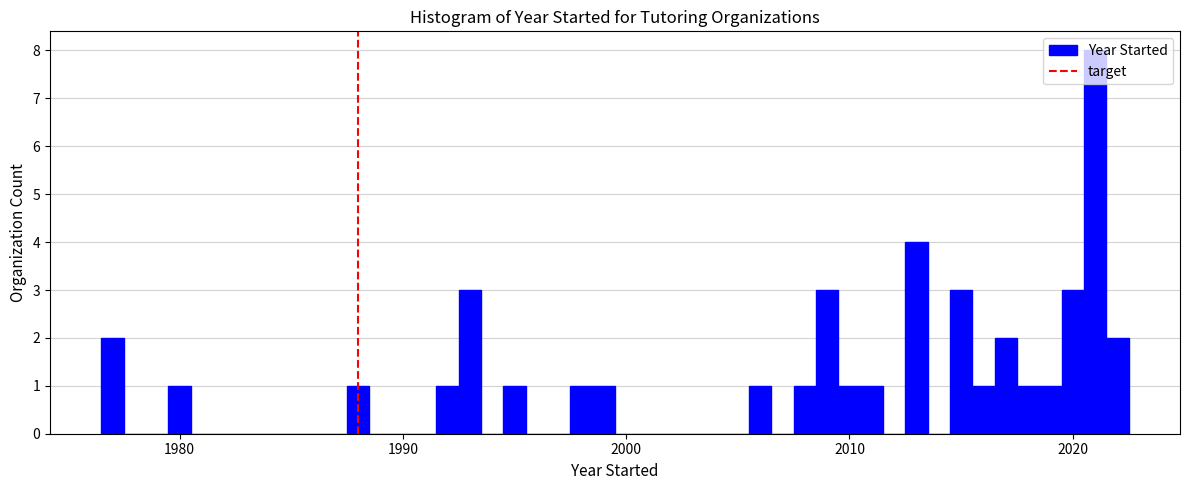

Read against the x-axis, roughly where is the centre of the tallest bar?

2021